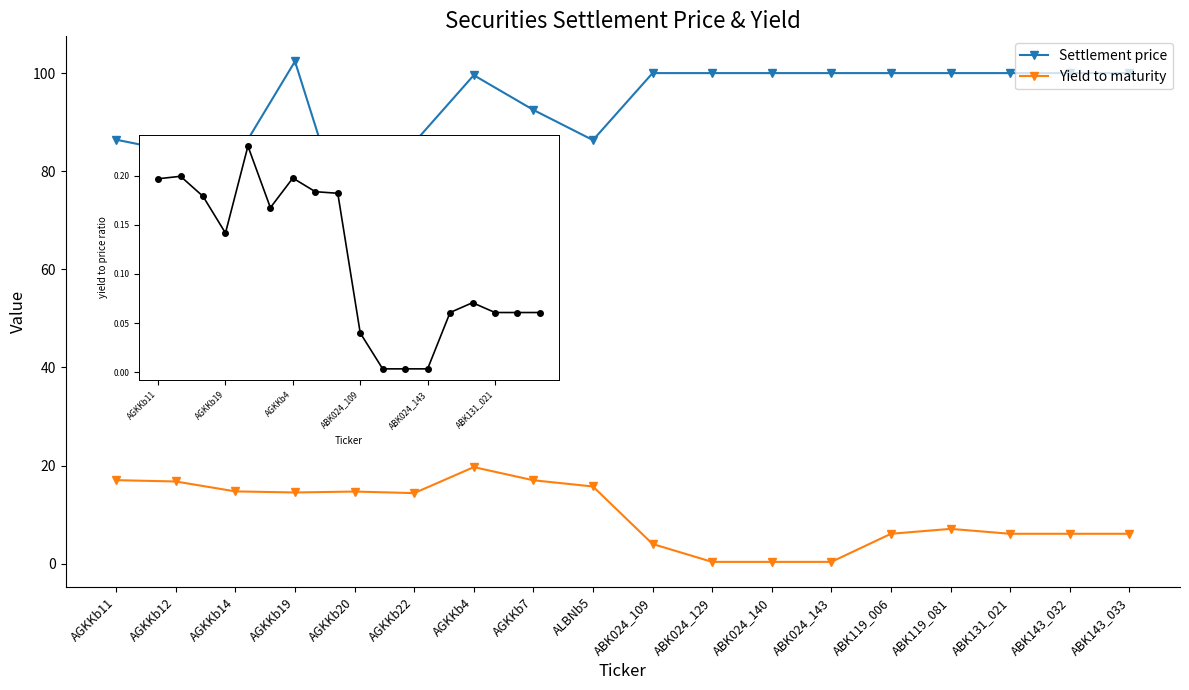

What is the sum of the Yield to maturity values at ABK143_033 and AGKKb11?

23.1